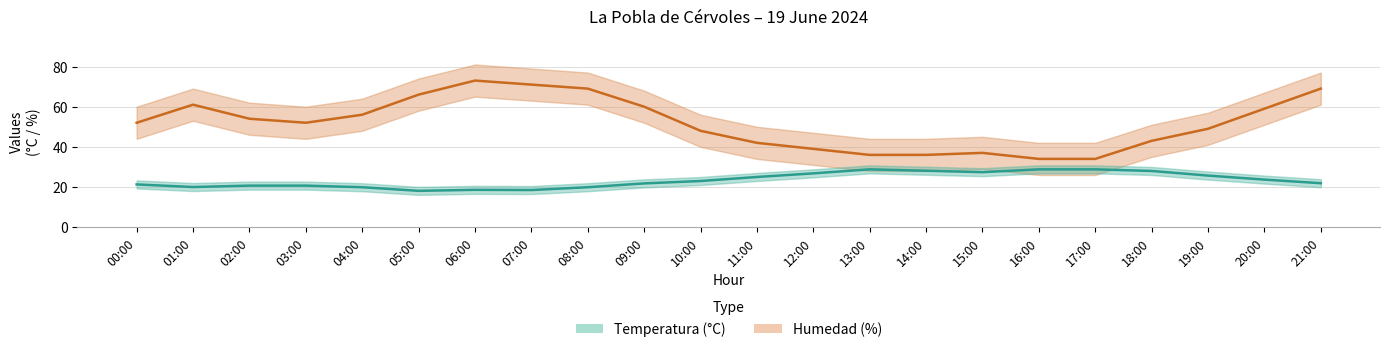

At which category is the sum across all series the highest?

06:00